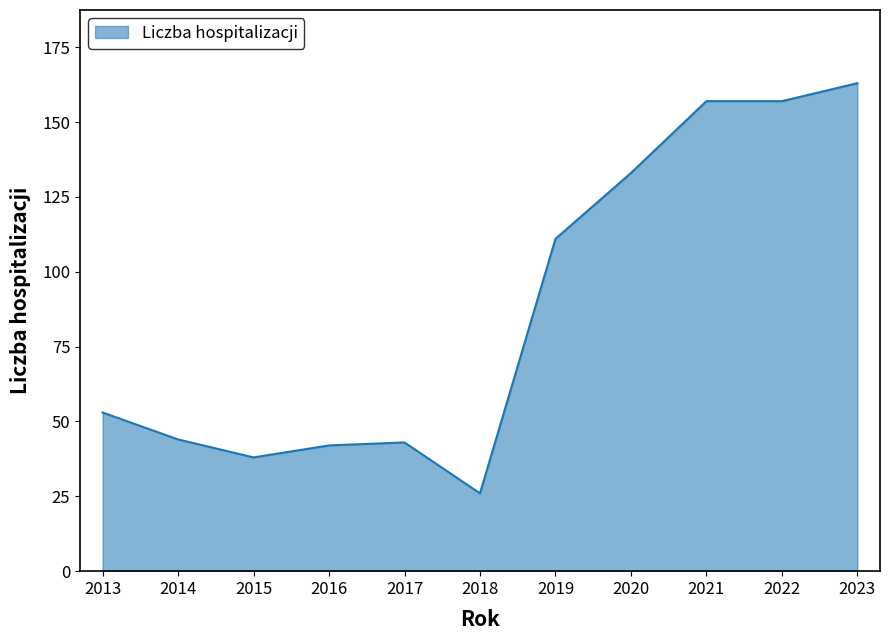

Which label corresponds to the smallest value in the chart?

2018